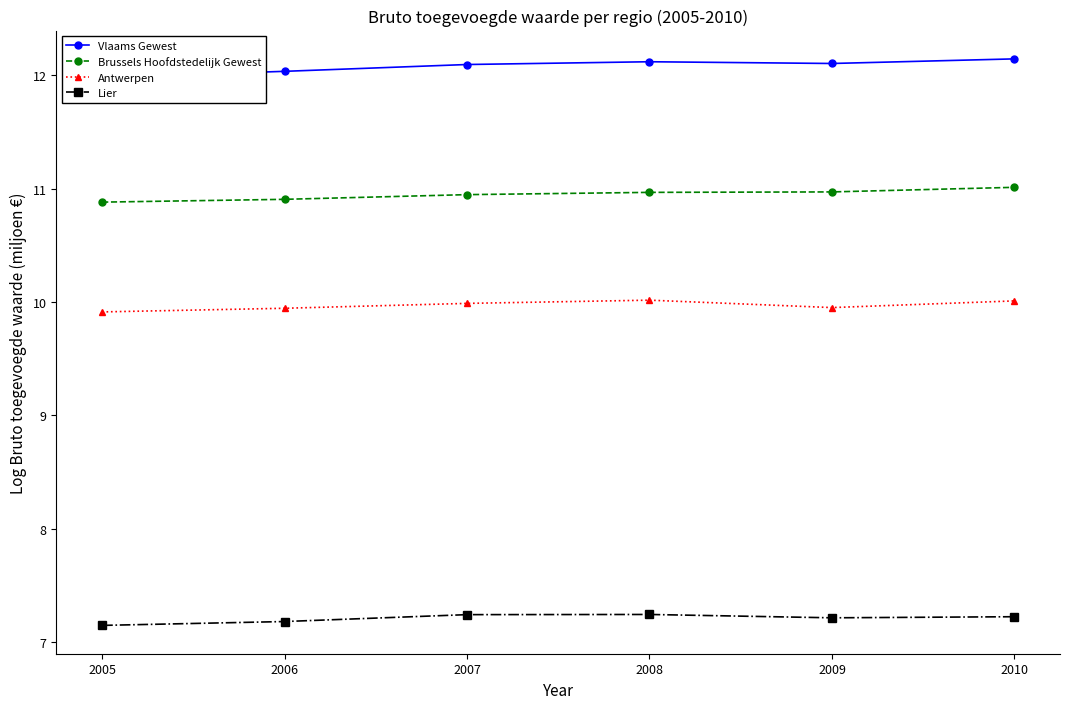

What is the maximum value for Antwerpen?

10.0